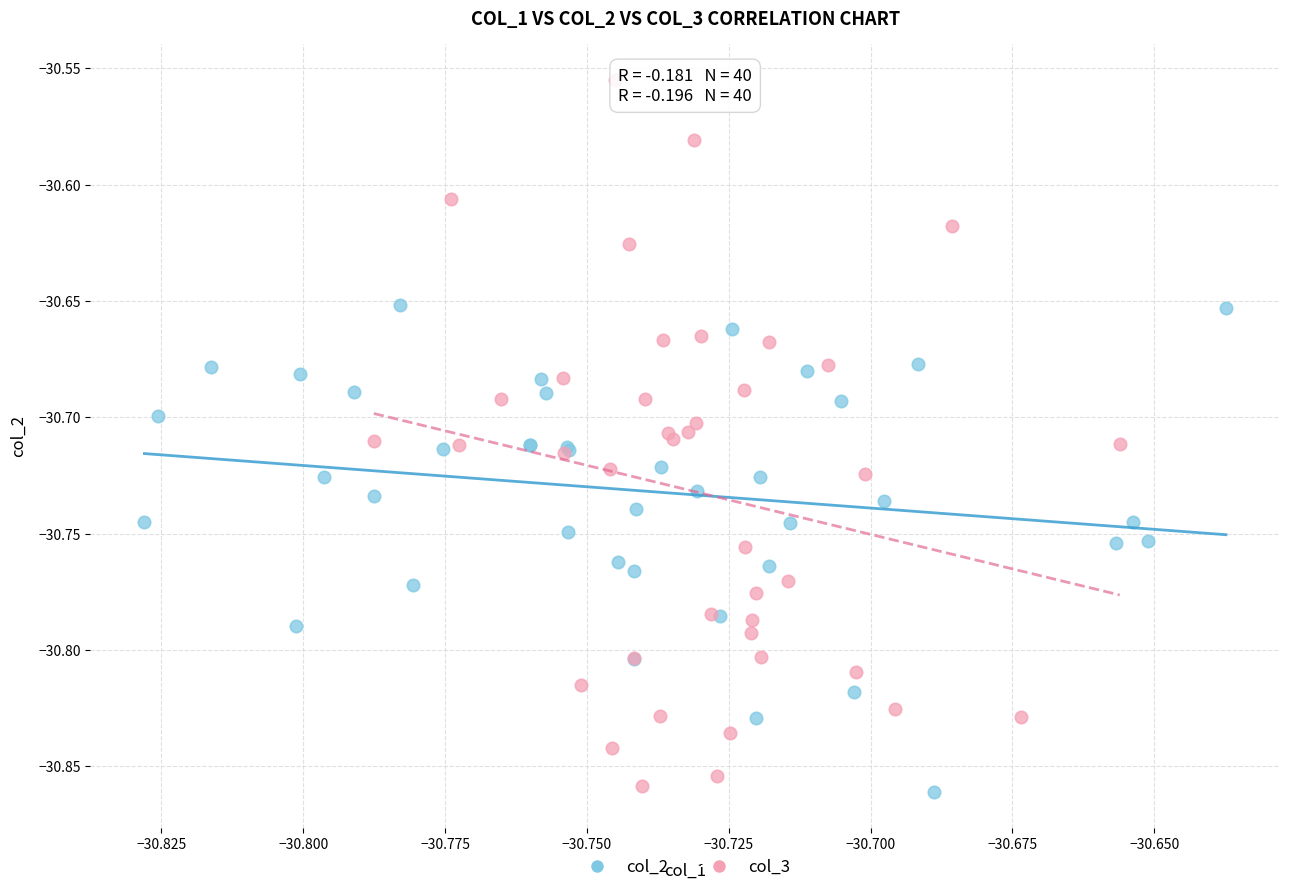

Which series has the widest spread of Y values?

col_3